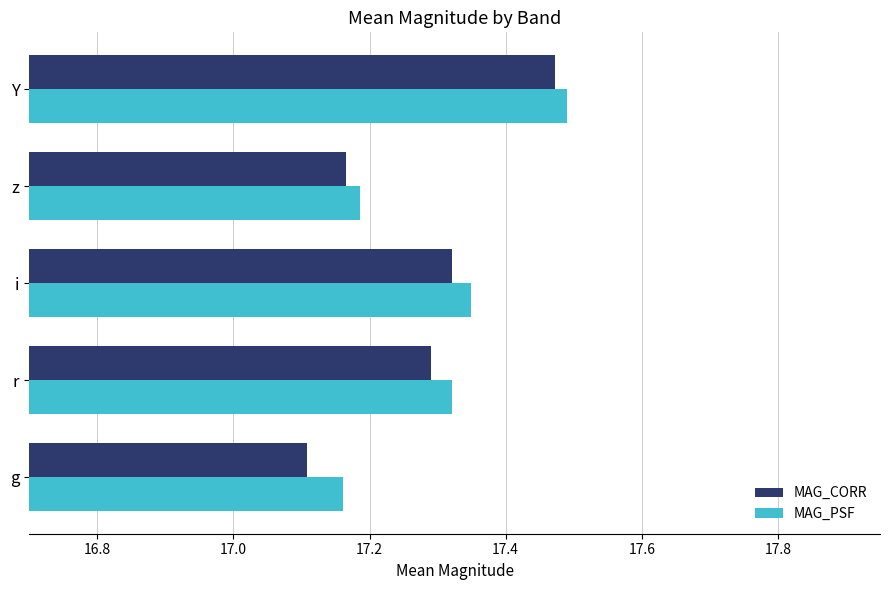

What is the difference between the maximum and second lowest values in the MAG_PSF series?

0.3